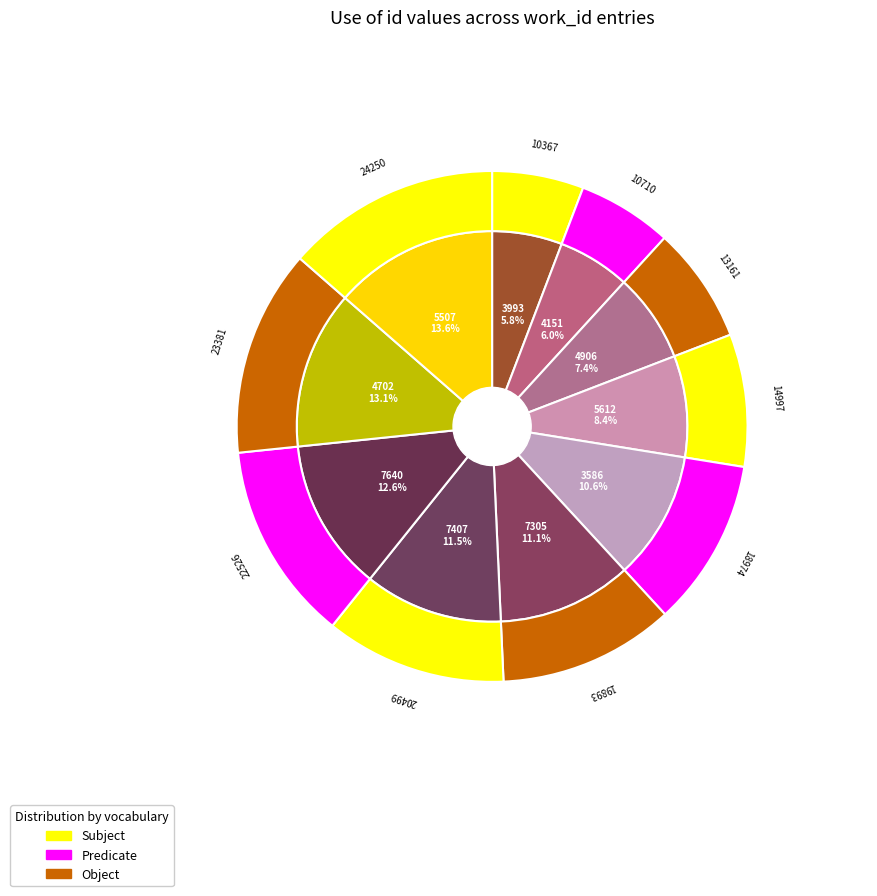

How many slices are in this pie chart?

10